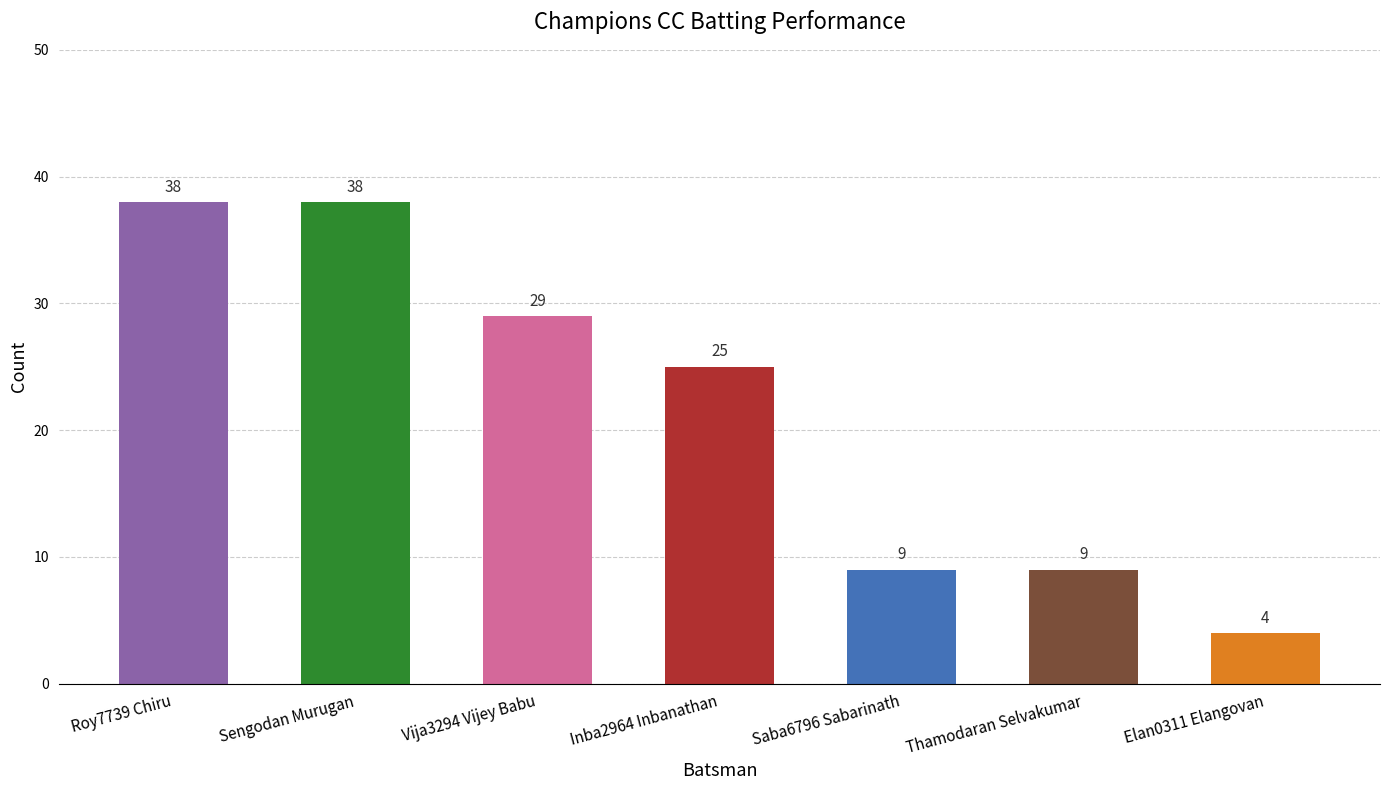

What is the label of the 5th bar from the left?

Saba6796 Sabarinath